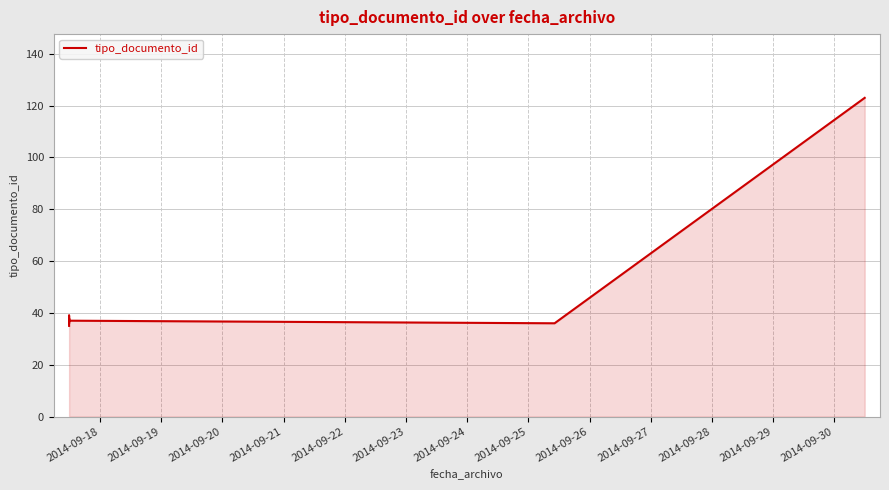

Does the chart have visible grid lines?

Yes